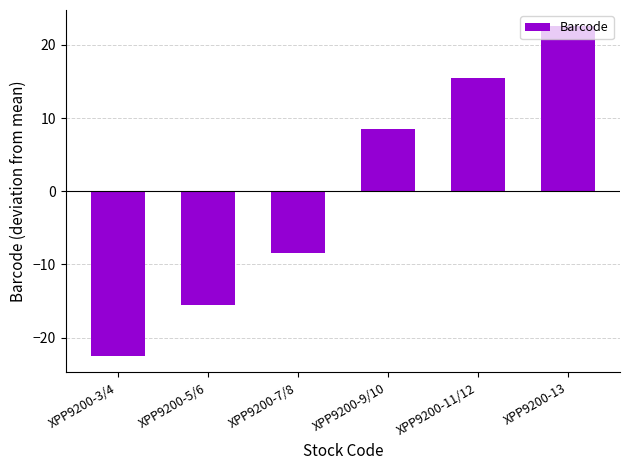

What is the sum of the values at XPP9200-7/8 and XPP9200-11/12?

7.0